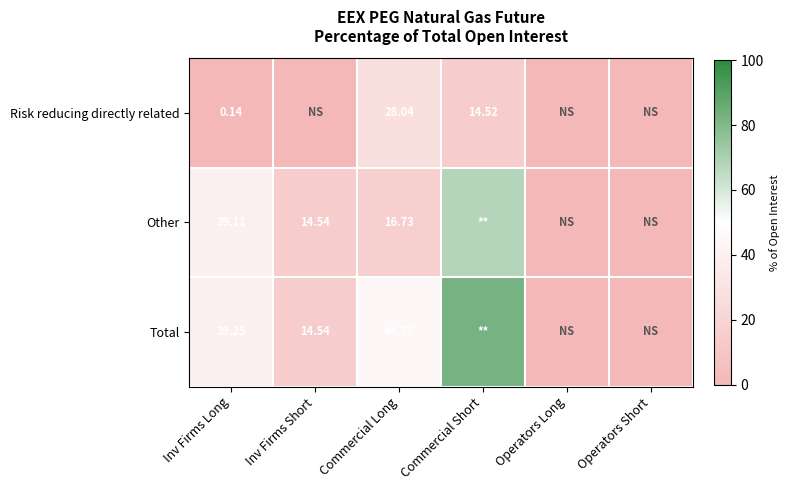

What is the sum of the Risk reducing directly related values at Operators Long and Commercial Short?

14.5